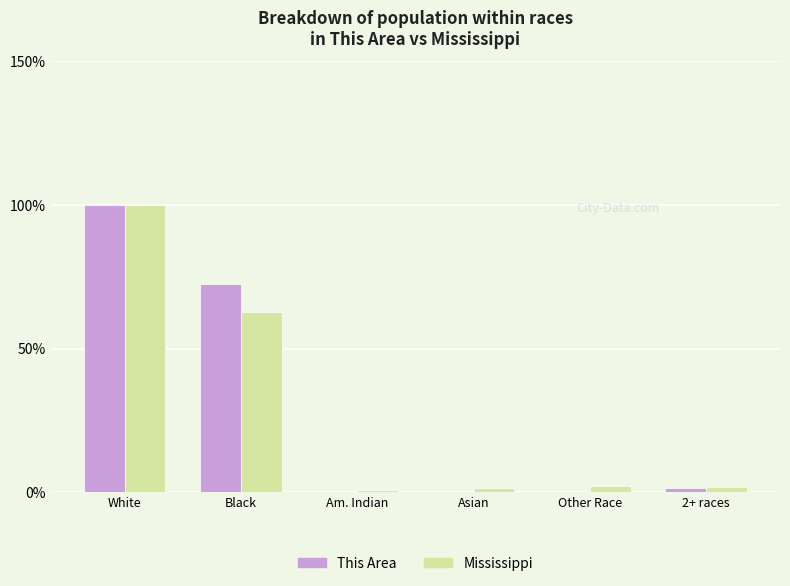

Is it true that Mississippi equals 22.3 at Black?

False